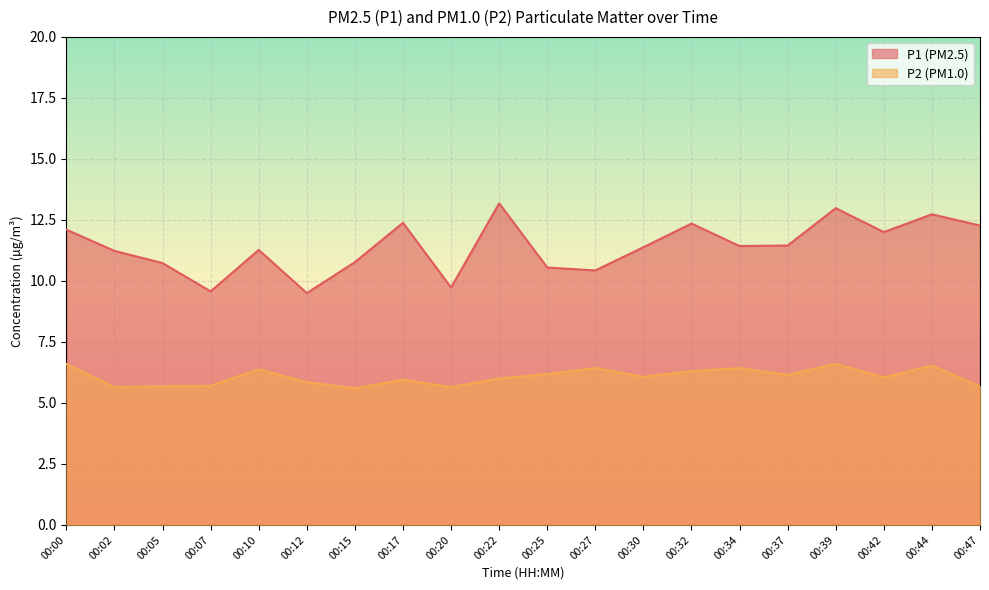

List the series in order of their overall mean, lowest first.

P2 (PM1.0), P1 (PM2.5)